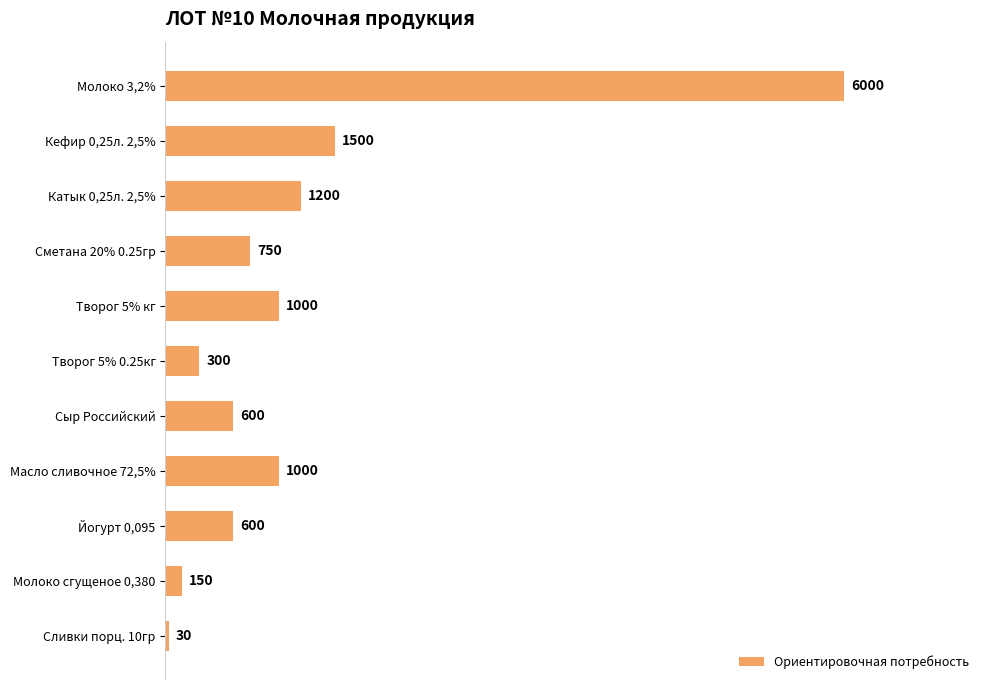

What is the label of the 6th bar from the top?

Творог 5% 0.25кг